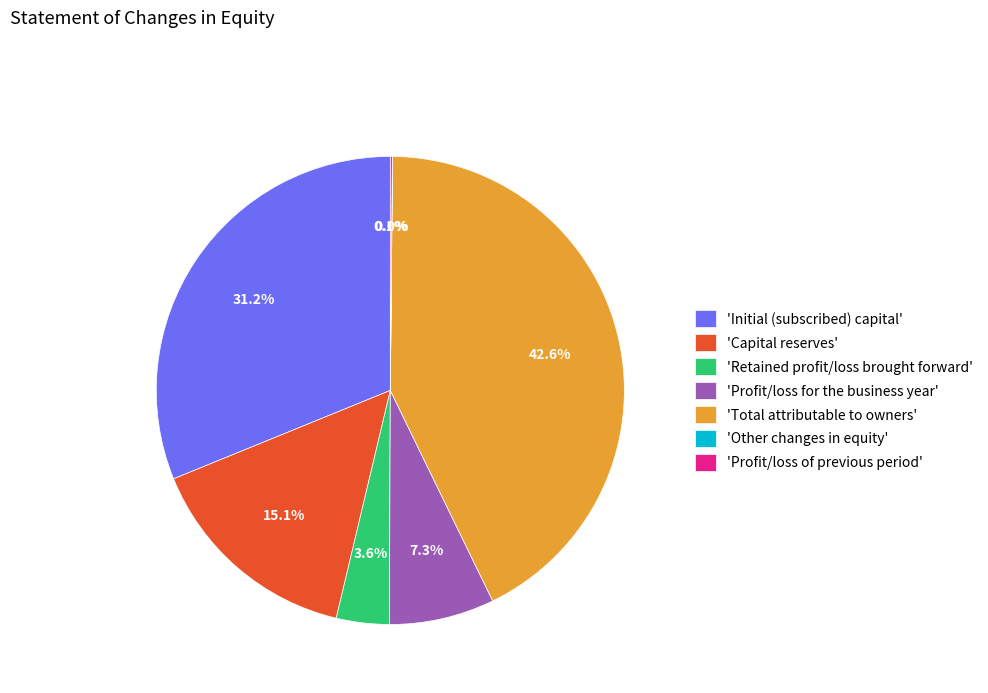

Is the sum of 'Capital reserves' and 'Profit/loss for the business year' greater than half?

No